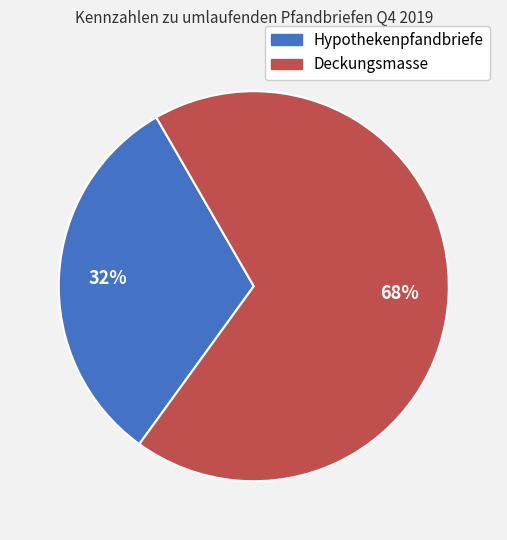

Does any single category account for the majority?

Yes